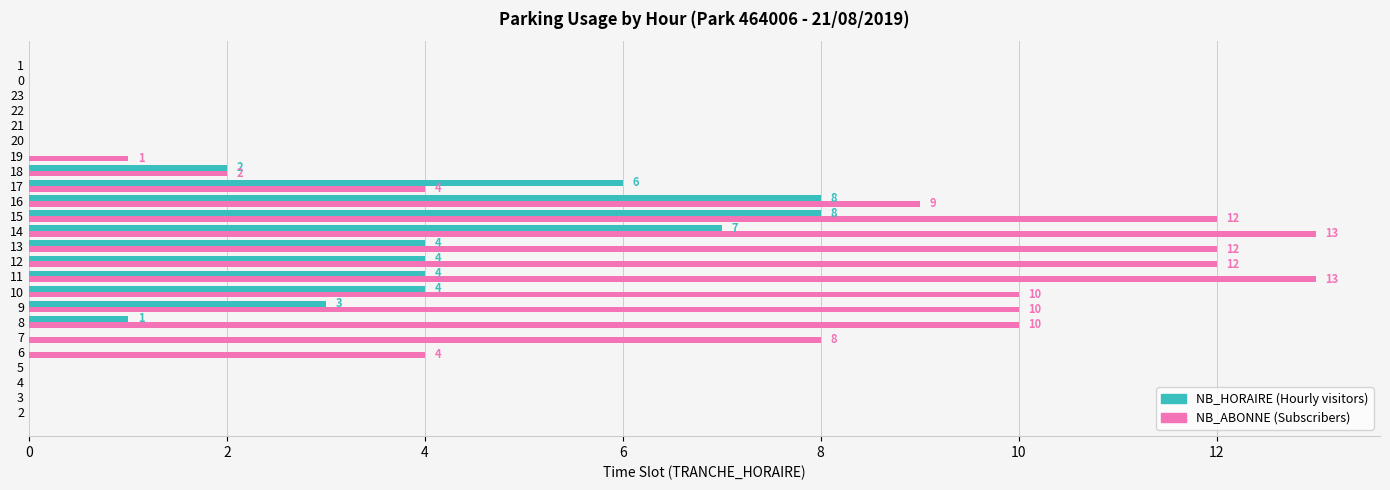

What is the maximum value shown in the chart?

13